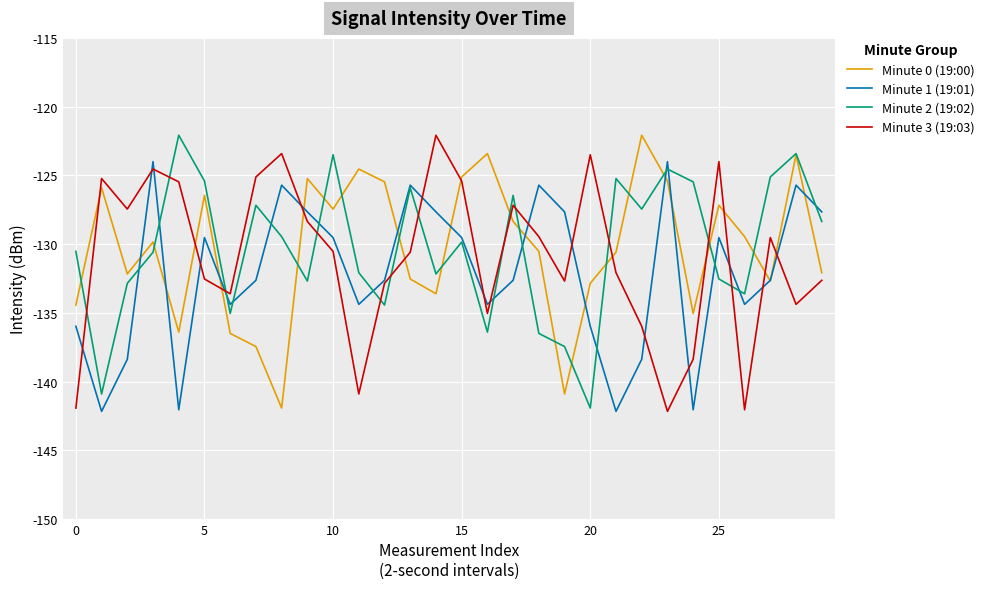

What is the smallest value displayed?

-142.2